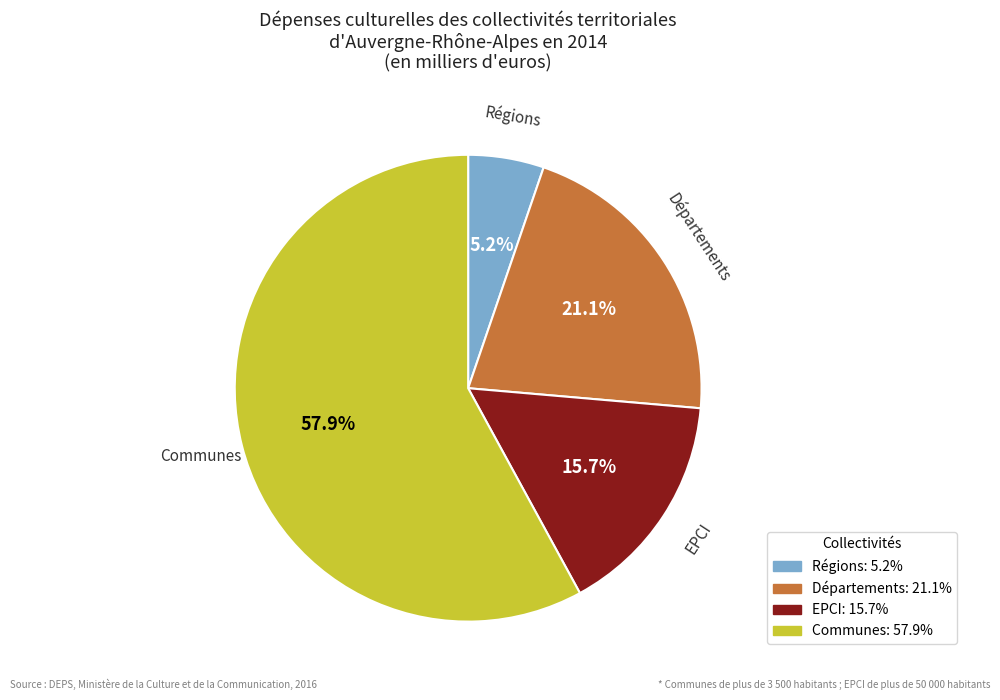

To the nearest percent, what is the difference between the largest and smallest slice percentages?

53%